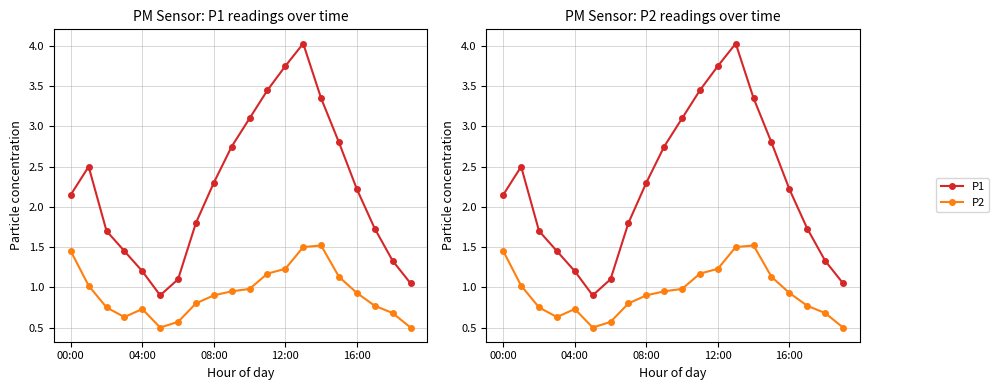

True or false: P2 and P1 cross at least once.

False